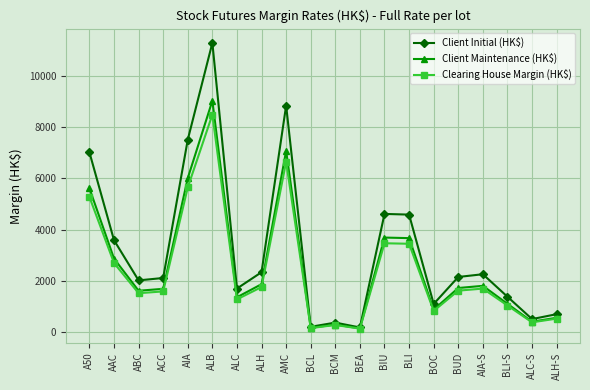

At how many categories does at least one series exceed 2423?

7